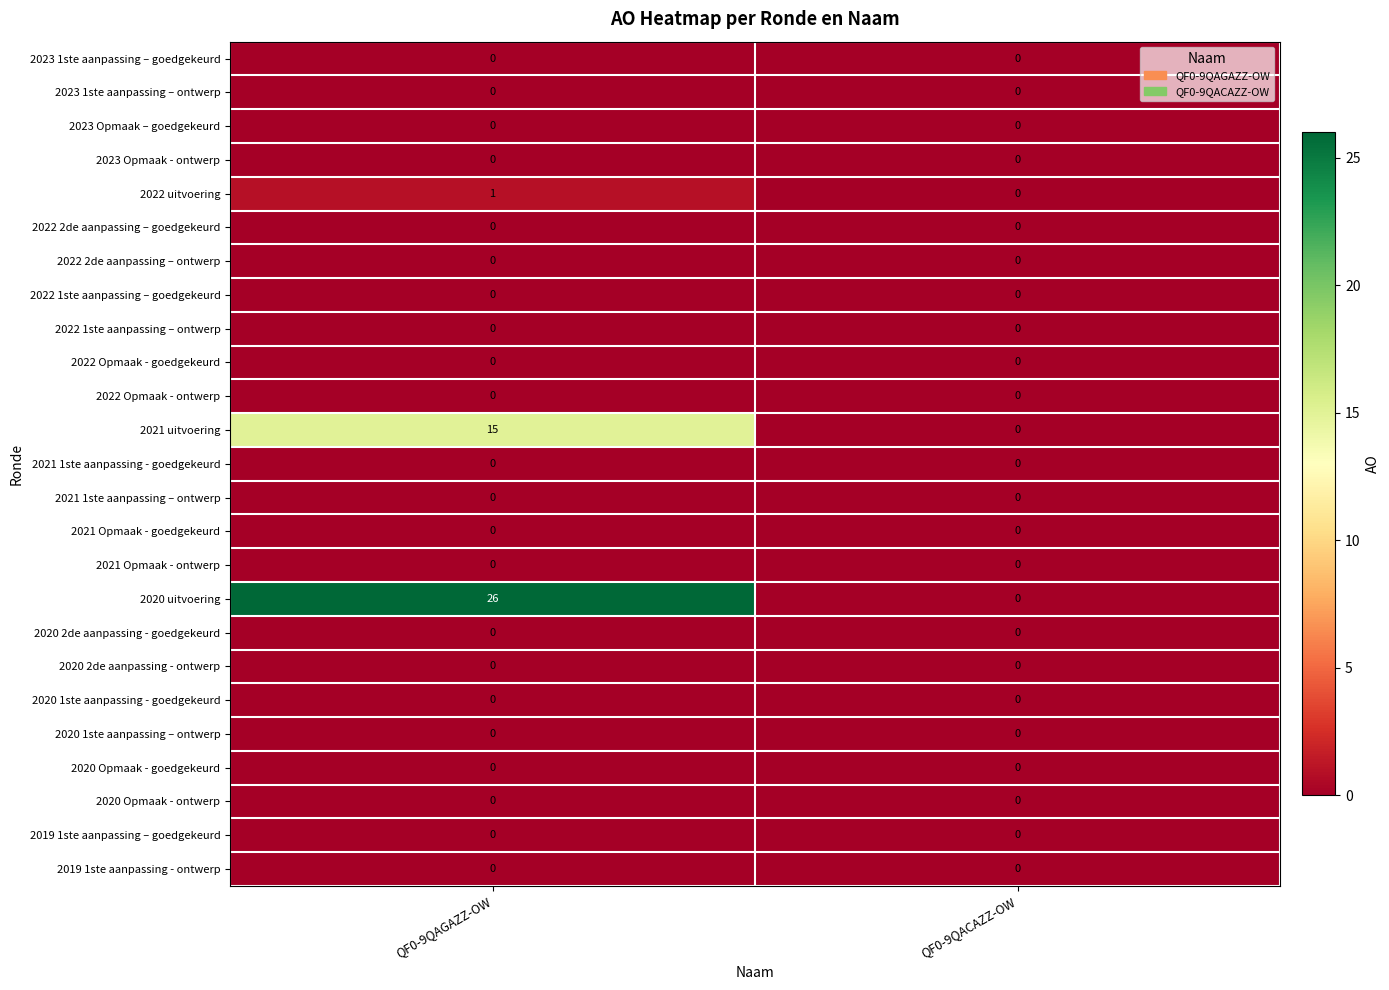

The 2021 1ste aanpassing – ontwerp series shows 0 at QF0-9QAGAZZ-OW. True or false?

True